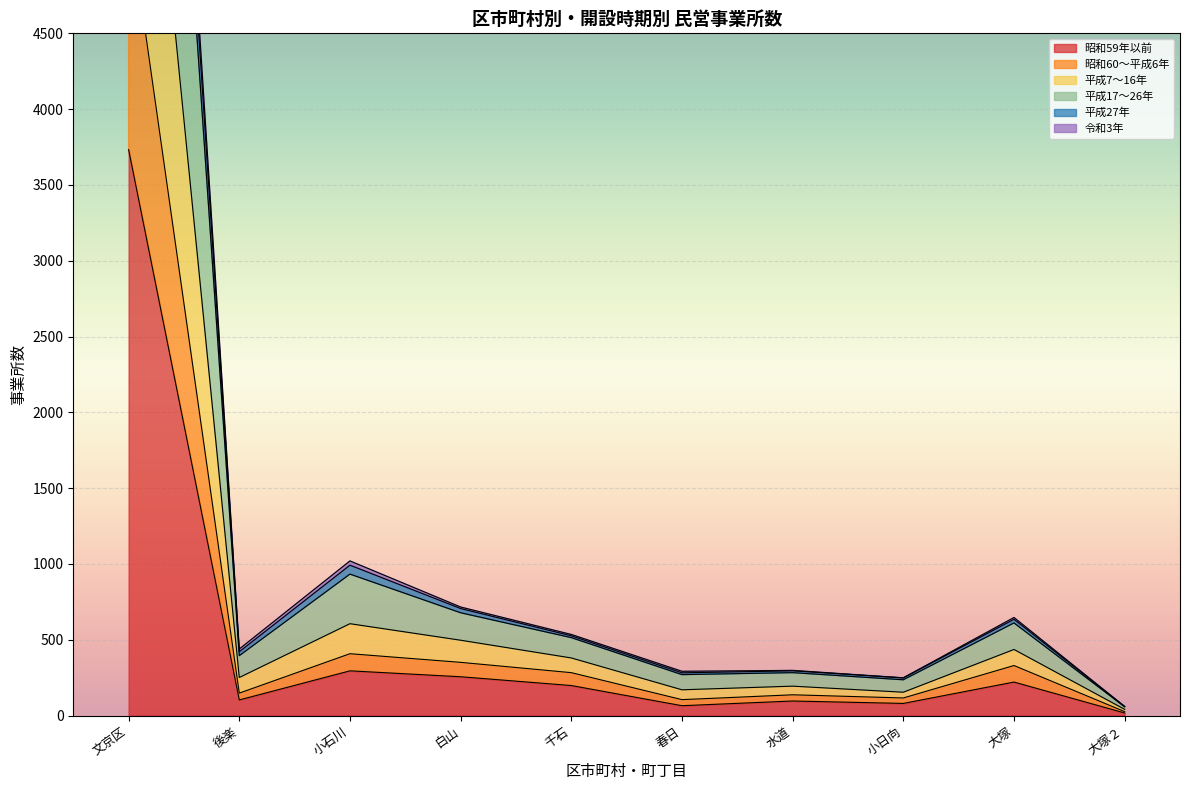

Does the chart display data point markers on the line(s)?

No